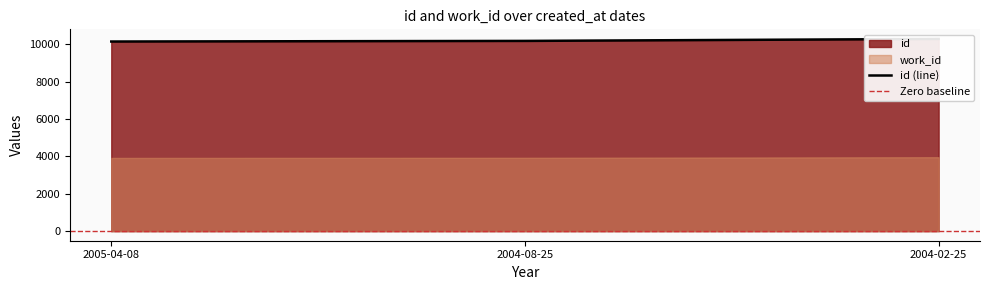

Read the value at 2004-02-25.

10281